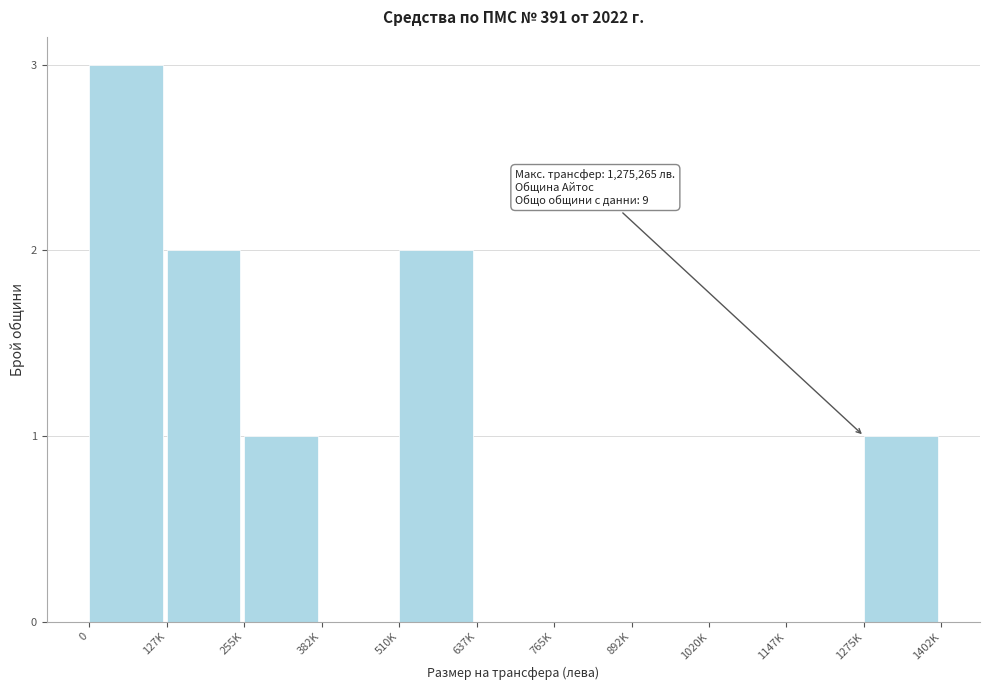

Reading left to right, what are all the values shown in this chart?

0=3	127K=2	255K=1	382K=0	510K=2	637K=0	765K=0	892K=0	1020K=0	1147K=0	1275K=1